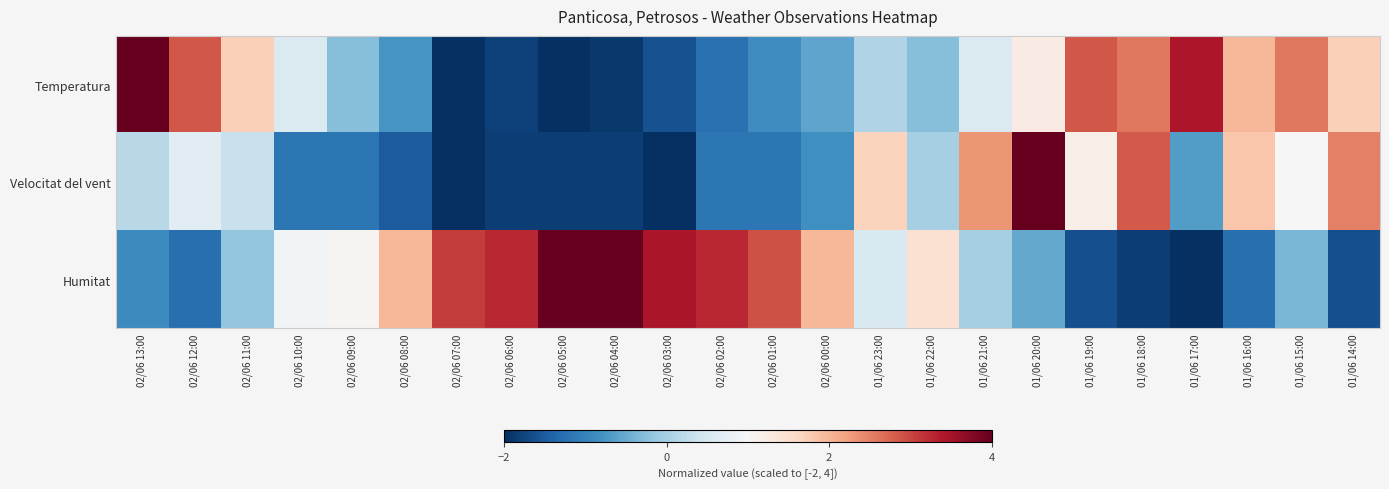

Reading left to right, what are all the values shown in this chart?

Temperatura: 02/06 13:00=4.0	02/06 12:00=2.9	02/06 11:00=1.7	02/06 10:00=0.6	02/06 09:00=-0.3	02/06 08:00=-0.8	02/06 07:00=-2.0	02/06 06:00=-1.8	02/06 05:00=-2.0	02/06 04:00=-1.9	02/06 03:00=-1.6	02/06 02:00=-1.2	02/06 01:00=-0.9	02/06 00:00=-0.6	01/06 23:00=0.1	01/06 22:00=-0.3	01/06 21:00=0.6	01/06 20:00=1.2	01/06 19:00=2.9	01/06 18:00=2.6	01/06 17:00=3.4	01/06 16:00=2.0	01/06 15:00=2.6	01/06 14:00=1.7
Velocitat del vent: 02/06 13:00=0.2	02/06 12:00=0.7	02/06 11:00=0.3	02/06 10:00=-1.2	02/06 09:00=-1.2	02/06 08:00=-1.5	02/06 07:00=-2.0	02/06 06:00=-1.8	02/06 05:00=-1.8	02/06 04:00=-1.8	02/06 03:00=-2.0	02/06 02:00=-1.2	02/06 01:00=-1.2	02/06 00:00=-0.8	01/06 23:00=1.7	01/06 22:00=0.0	01/06 21:00=2.3	01/06 20:00=4.0	01/06 19:00=1.2	01/06 18:00=2.8	01/06 17:00=-0.7	01/06 16:00=1.8	01/06 15:00=1.0	01/06 14:00=2.5
Humitat: 02/06 13:00=-0.9	02/06 12:00=-1.3	02/06 11:00=-0.2	02/06 10:00=0.9	02/06 09:00=1.1	02/06 08:00=2.0	02/06 07:00=3.1	02/06 06:00=3.3	02/06 05:00=4.0	02/06 04:00=4.0	02/06 03:00=3.5	02/06 02:00=3.3	02/06 01:00=2.9	02/06 00:00=2.0	01/06 23:00=0.5	01/06 22:00=1.5	01/06 21:00=0.0	01/06 20:00=-0.5	01/06 19:00=-1.6	01/06 18:00=-1.8	01/06 17:00=-2.0	01/06 16:00=-1.3	01/06 15:00=-0.4	01/06 14:00=-1.6